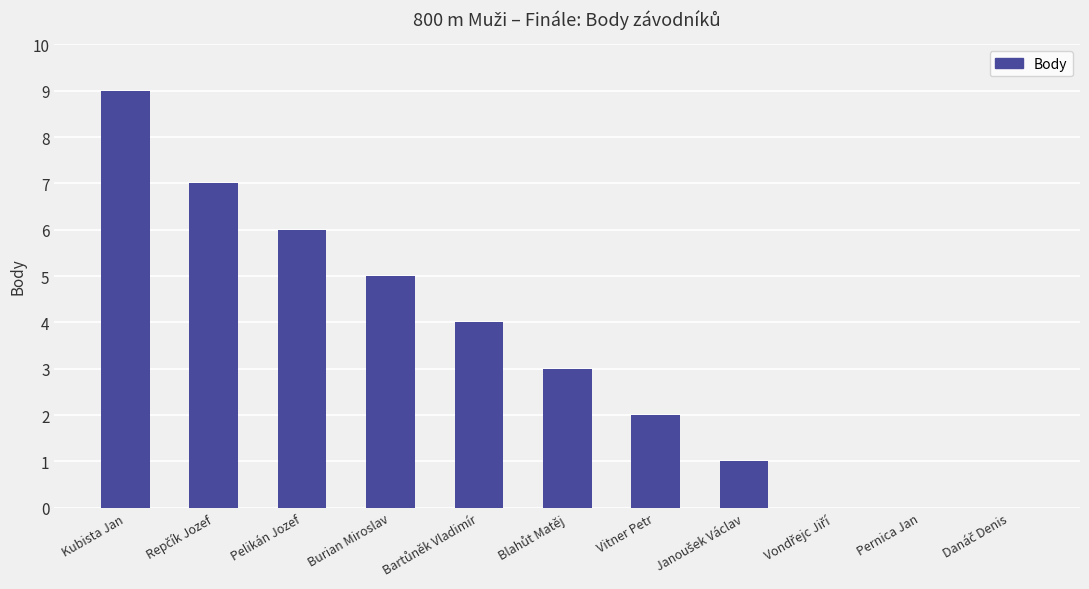

How many values are between 0 and 6?

9